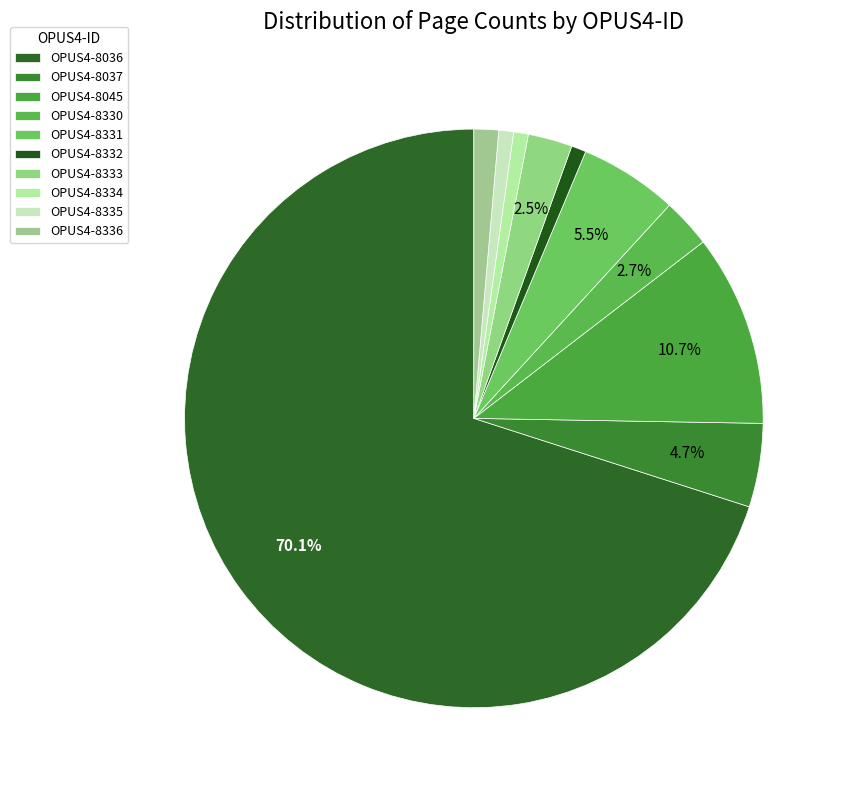

True or false: OPUS4-8334 accounts for 1% of the total.

True